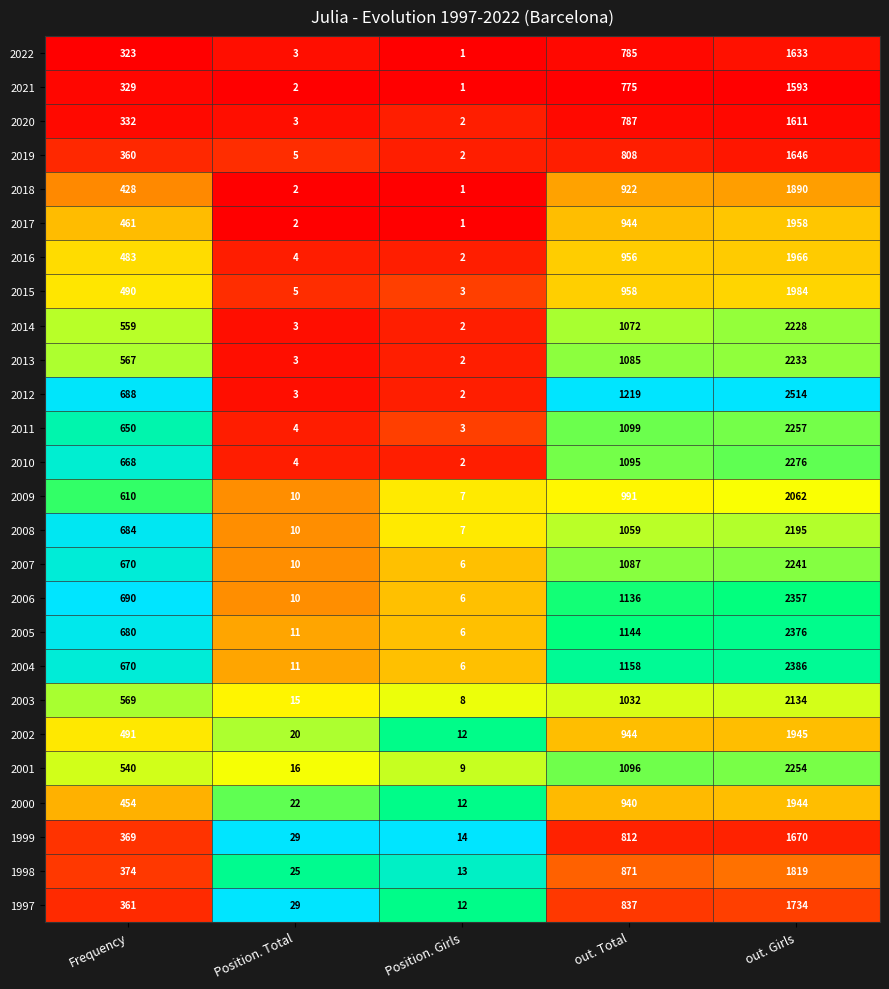

What is the difference between the 1997 values at out. Total and Frequency?

476